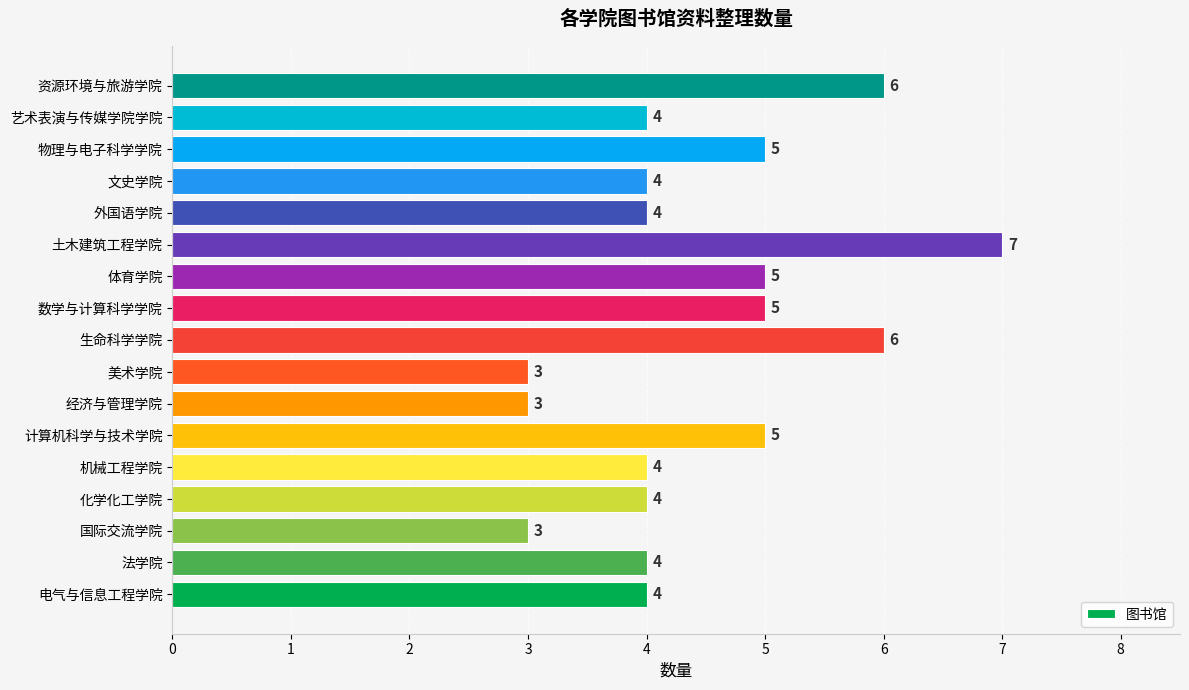

Does the chart contain any negative values?

No